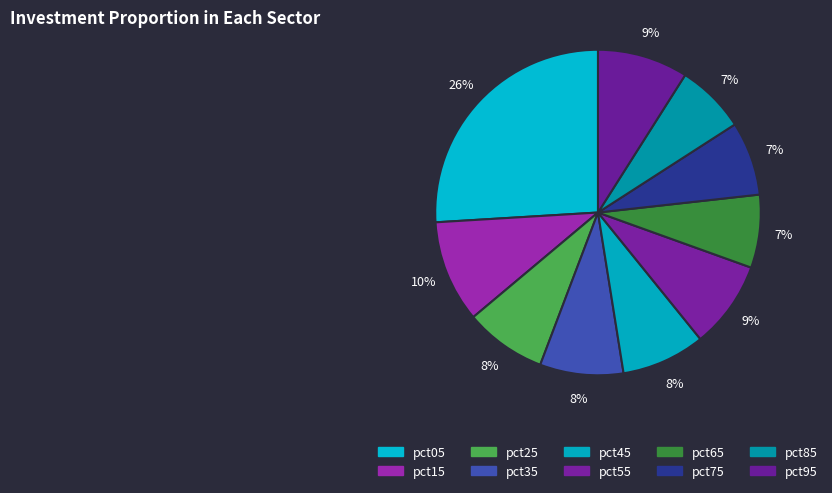

How many segments does this pie chart have?

10